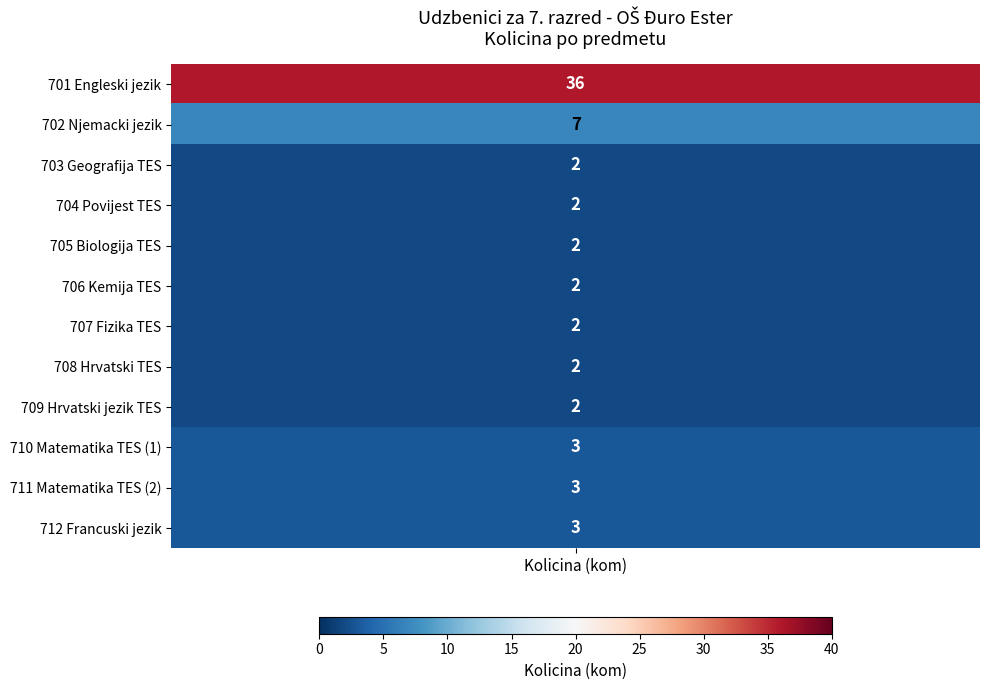

What is the highest value of the 710 series?

3